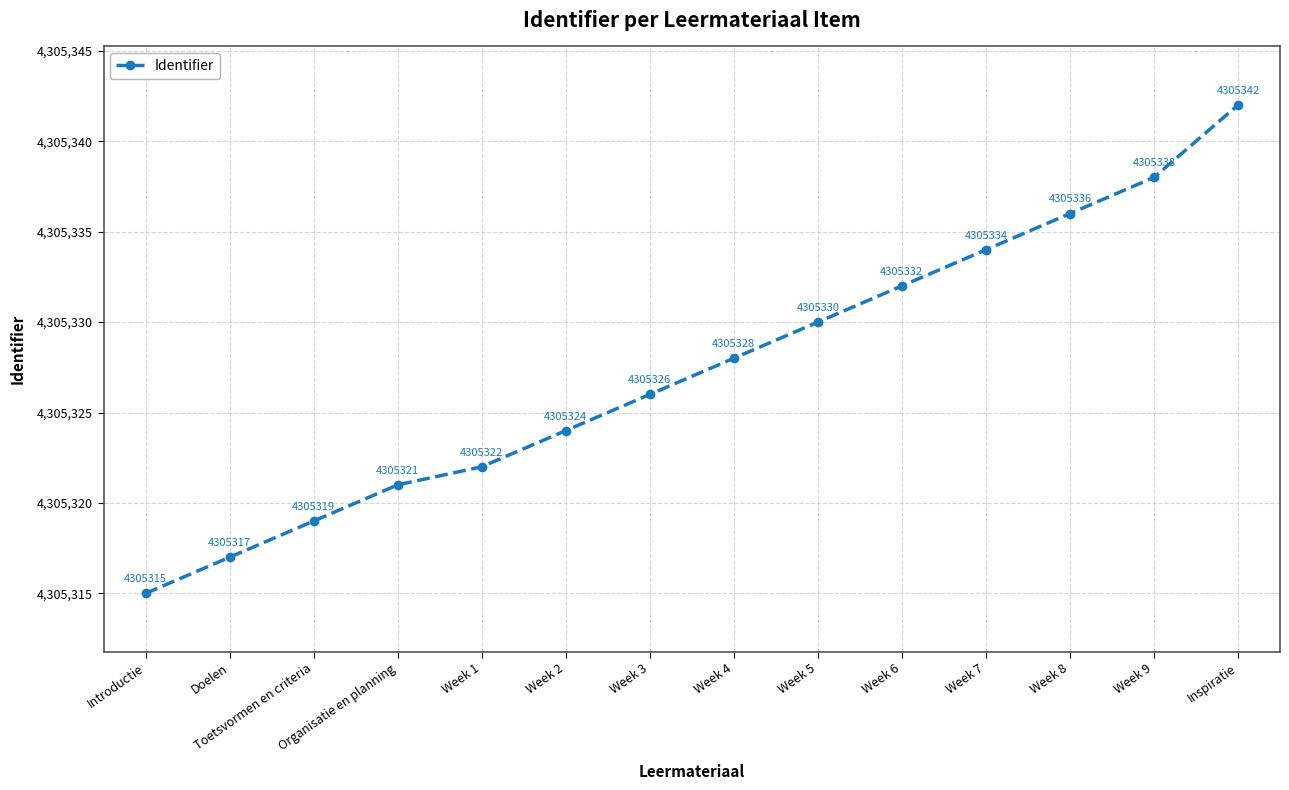

What is the difference between the maximum and minimum values?

27